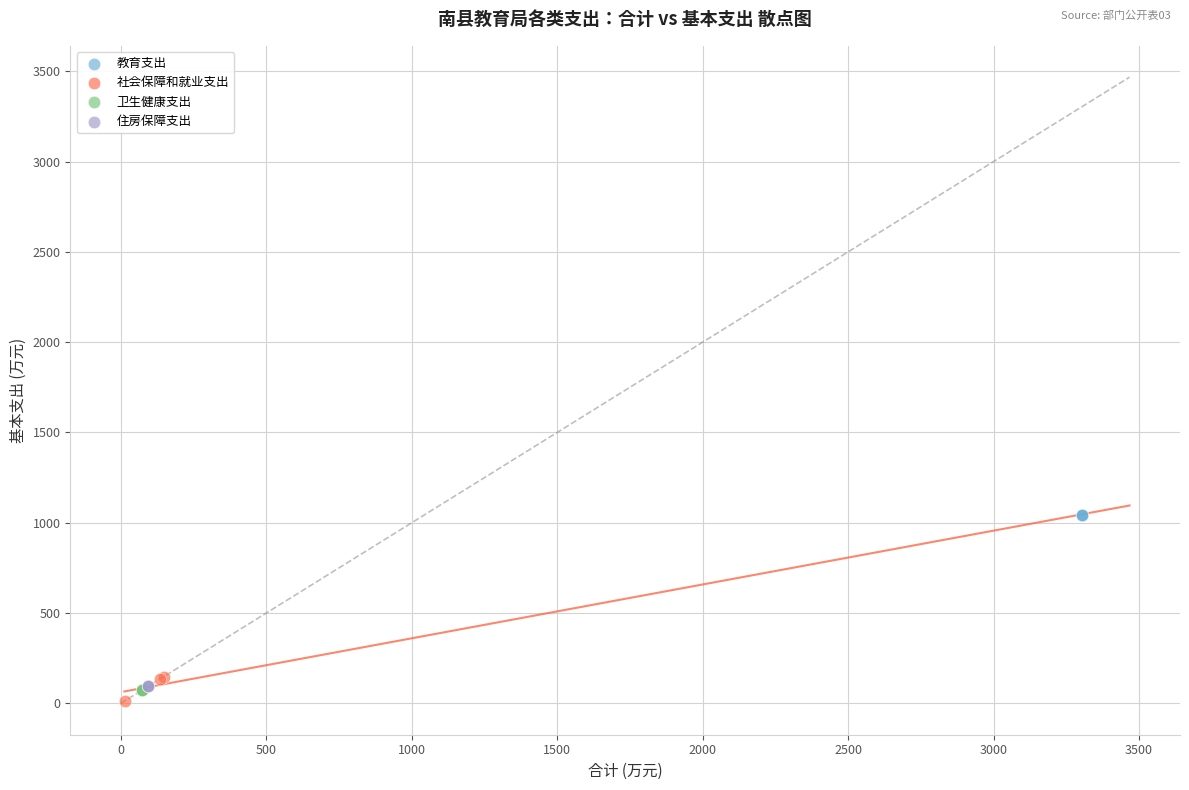

Which series contains the highest Y value?

教育支出